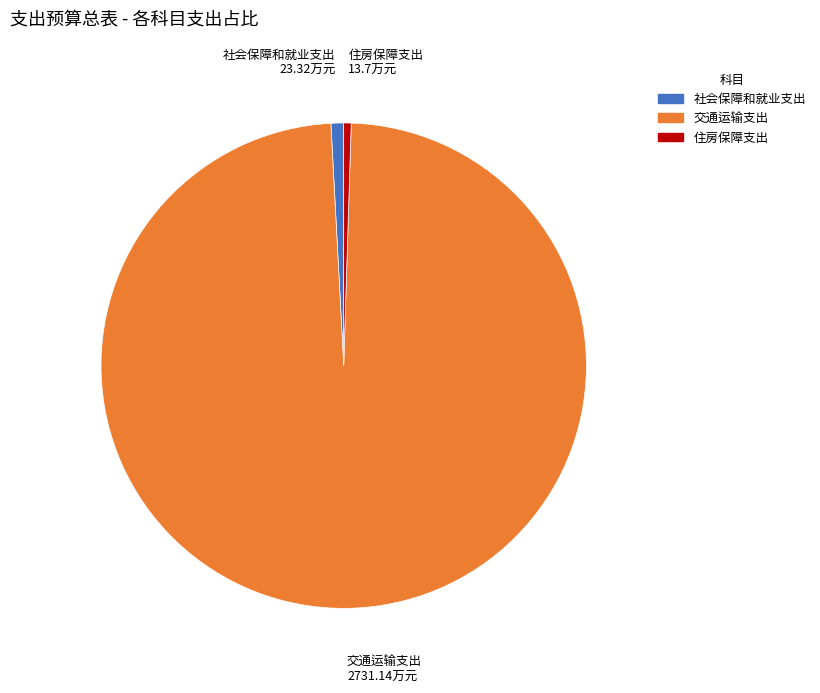

Is it true that 住房保障支出 is 0% of the pie?

True